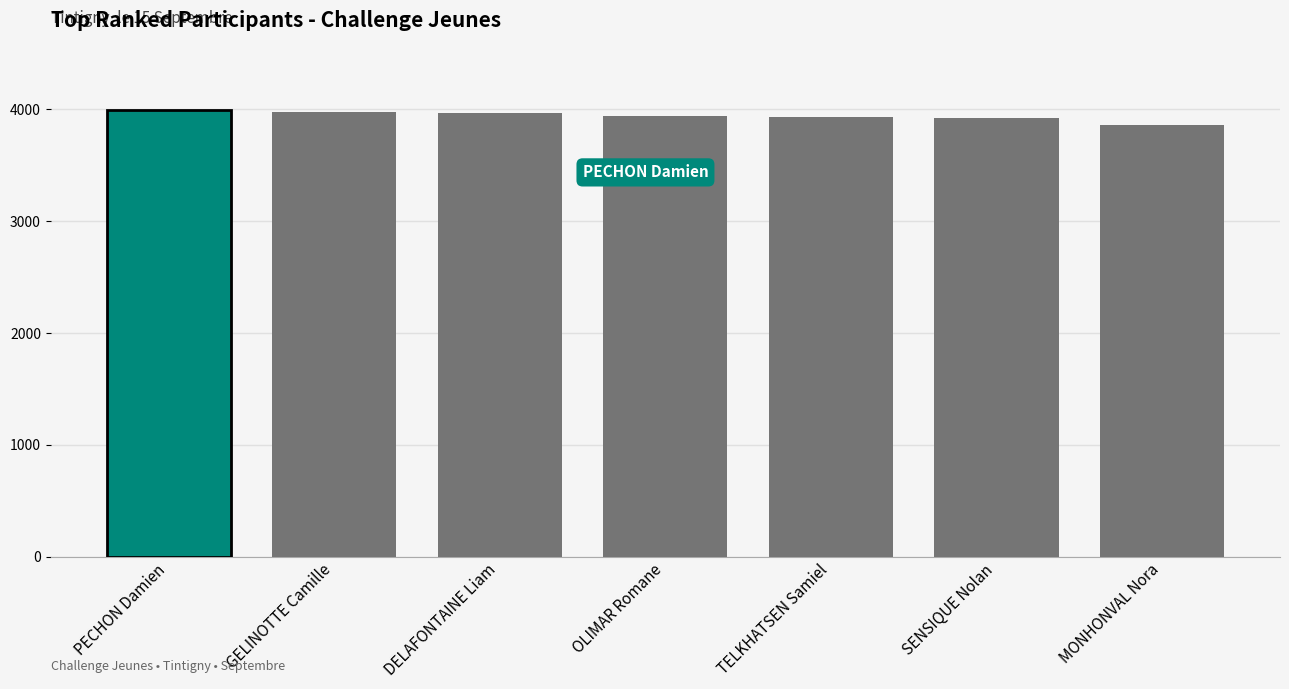

Which label corresponds to the smallest value in the chart?

MONHONVAL Nora